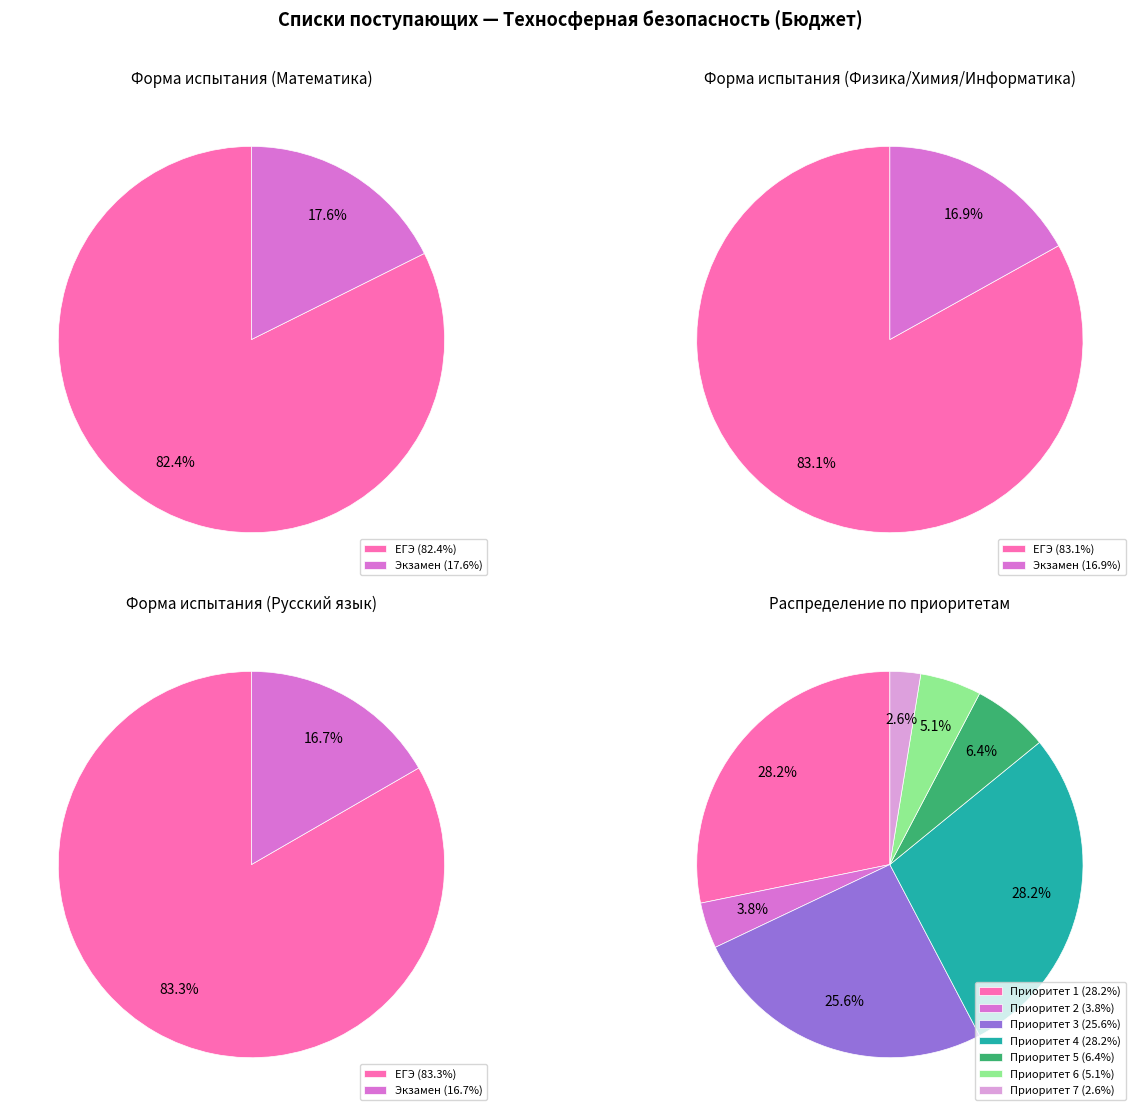

Does ЕГЭ represent more than half of the total?

Yes